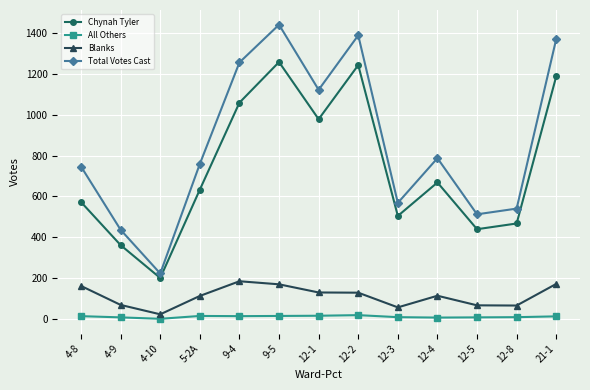

Where is Chynah Tyler nearest to the value 729?

12-4